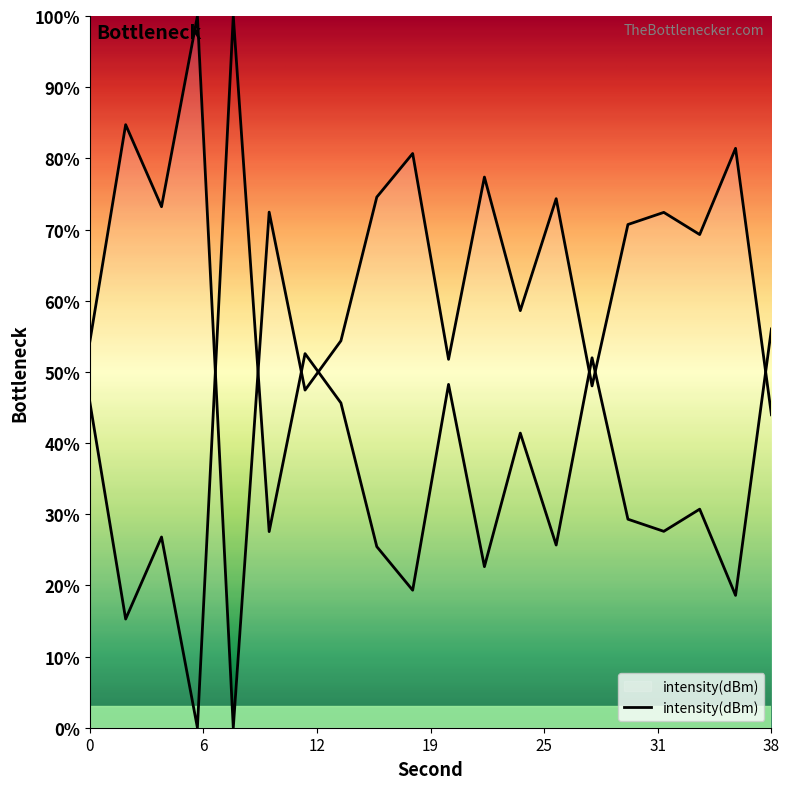

True or false: the data shows 58.6 at 24.

True